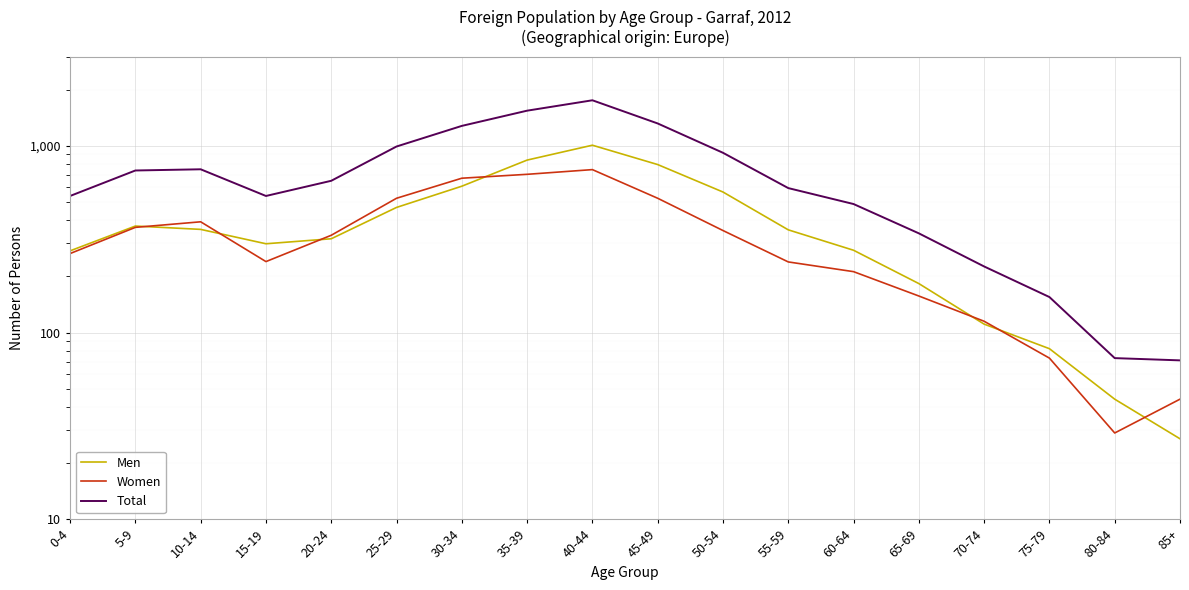

What is the value of the Men point at the 13th from the left?

276